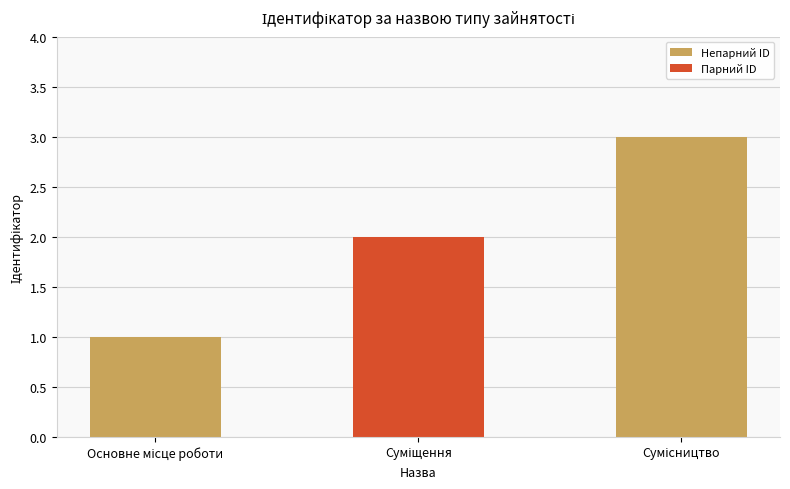

What is the sum of all values?

6